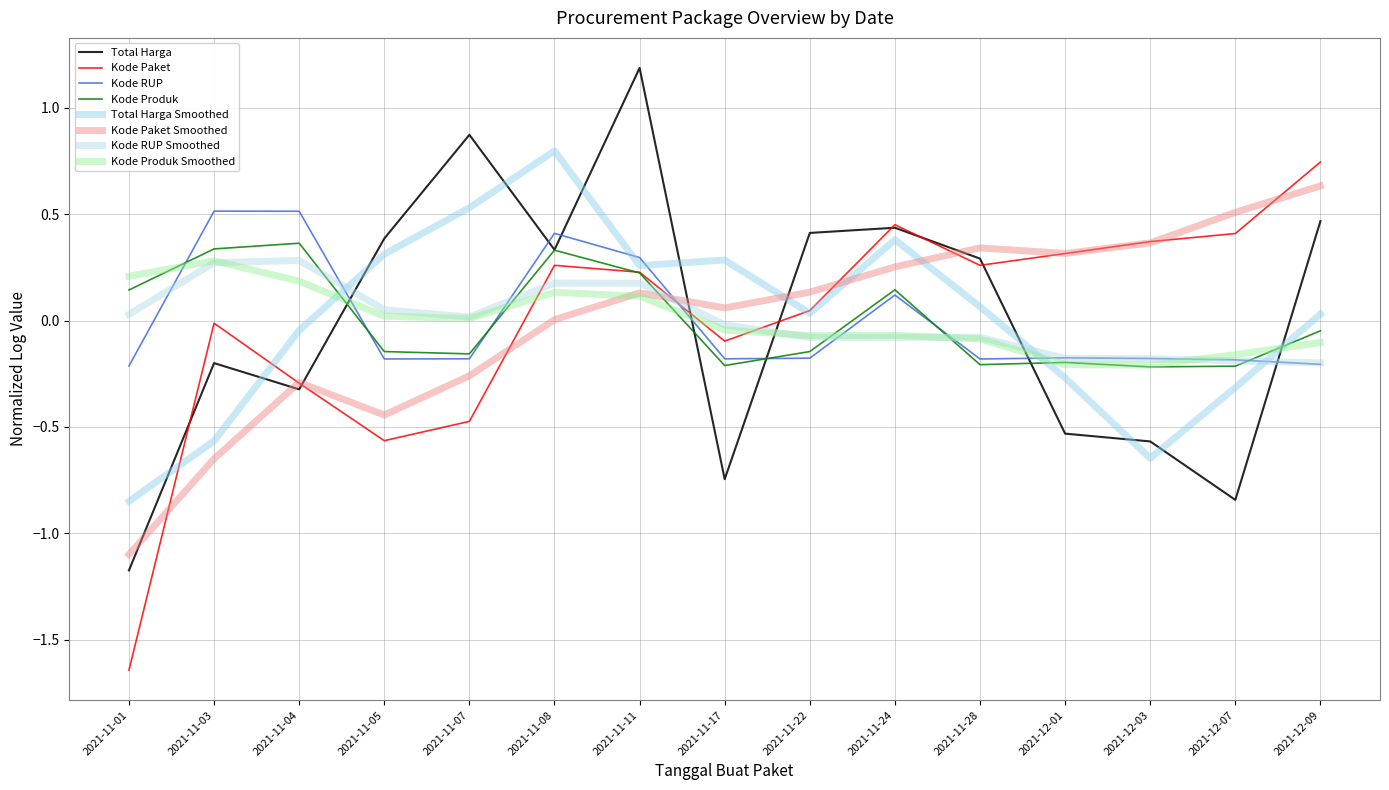

Does the chart have visible grid lines?

Yes